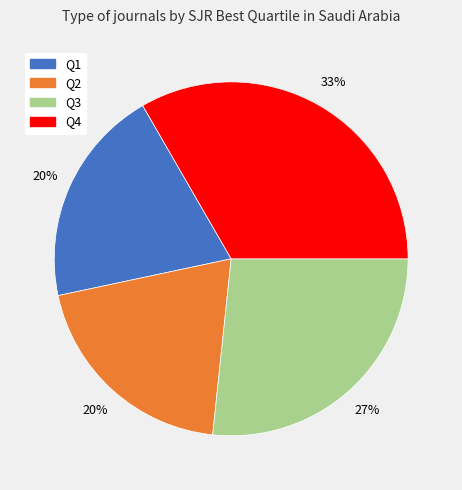

Which category has the biggest portion of the pie?

Q4